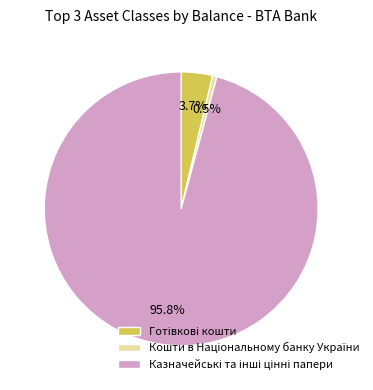

Is there a majority slice in this chart?

Yes